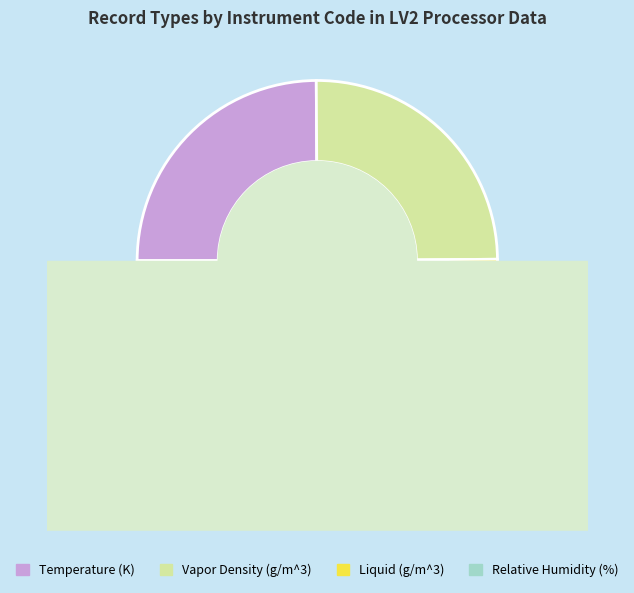

Which slice is the largest?

Relative Humidity (%)